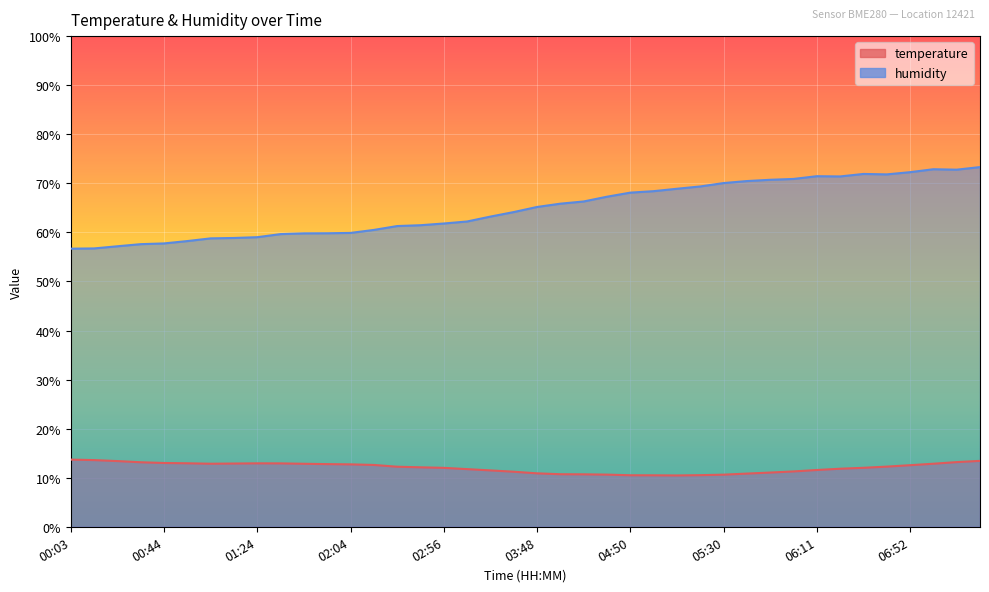

Reading left to right, list all the values displayed in this chart.

temperature: 13.7	13.6	13.4	13.2	13.0	12.9	12.8	12.9	12.9	12.9	12.8	12.8	12.7	12.6	12.2	12.1	12.0	11.8	11.5	11.2	10.9	10.7	10.7	10.6	10.5	10.5	10.5	10.5	10.6	10.8	11.1	11.3	11.6	11.8	12.0	12.3	12.6	12.8	13.2	13.4
humidity: 56.7	56.7	57.2	57.6	57.8	58.2	58.8	58.9	59.0	59.6	59.8	59.8	59.9	60.5	61.3	61.5	61.8	62.2	63.2	64.1	65.2	65.8	66.3	67.3	68.1	68.4	68.9	69.4	70.0	70.5	70.7	70.9	71.5	71.4	71.9	71.8	72.3	72.9	72.8	73.3